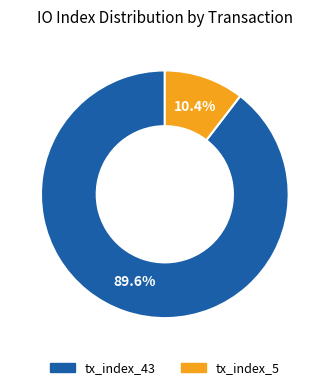

What percentage is the tx_index_43 slice, to the nearest percent?

90%